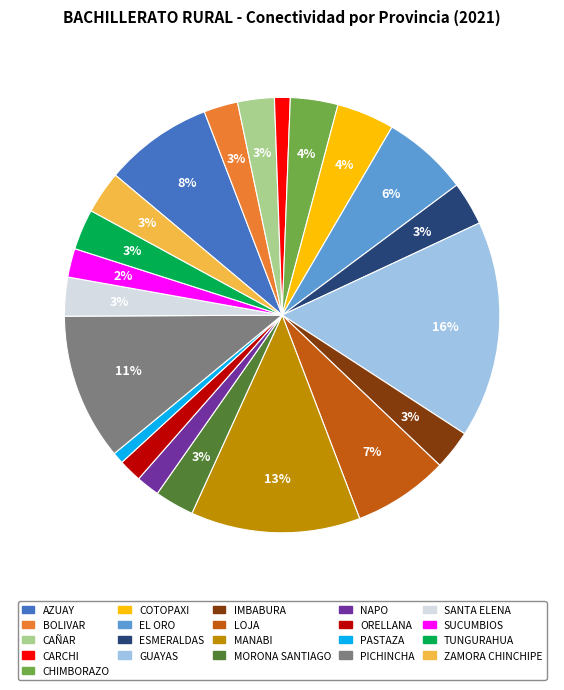

What percentage is the AZUAY slice, to the nearest percent?

8%